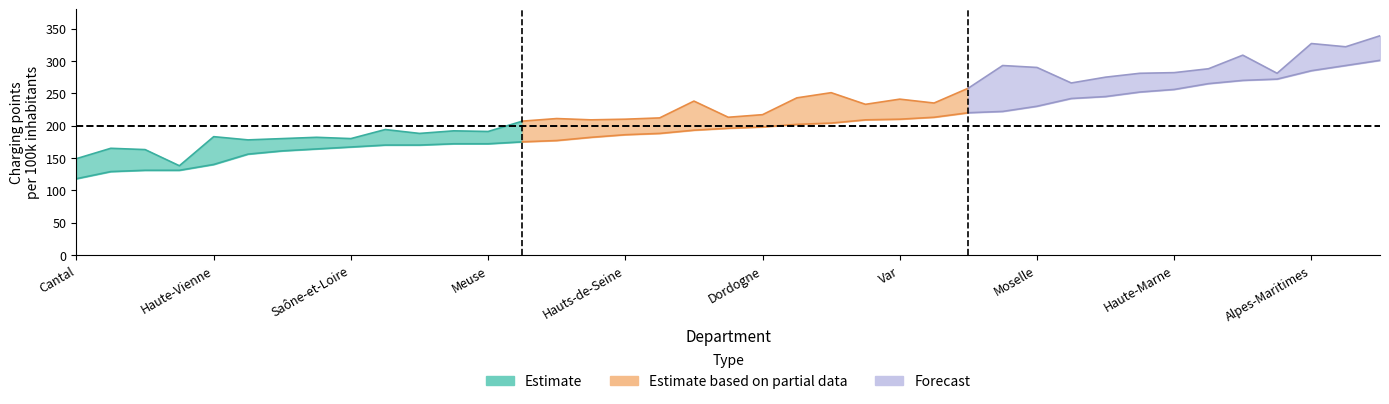

True or false: lower and upper cross at least once.

False